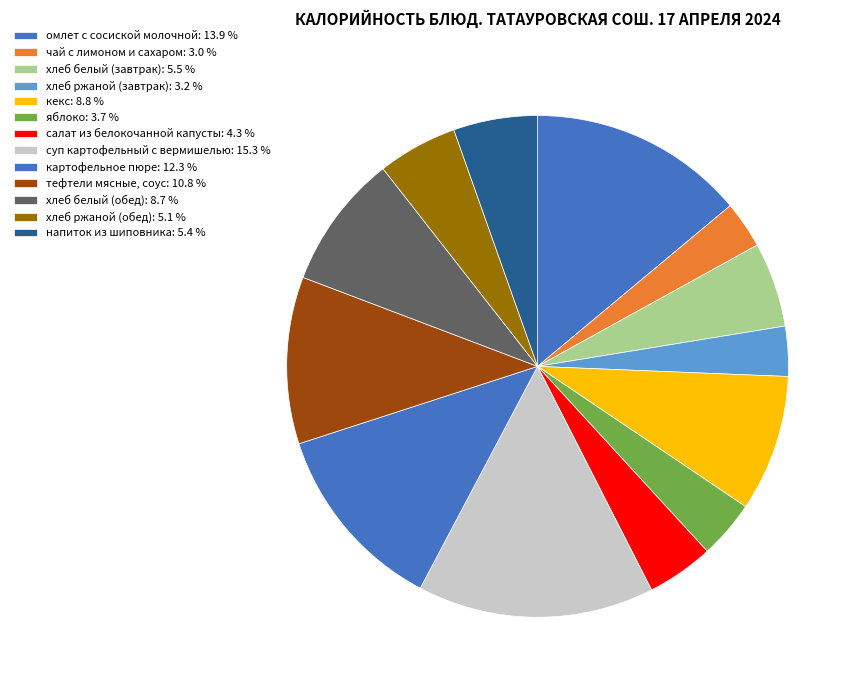

How many slices are in this pie chart?

13